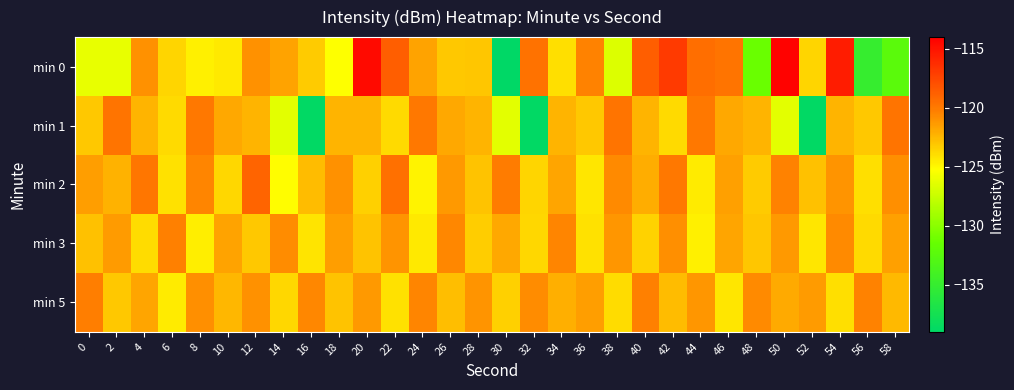

Reading left to right, list all the values displayed in this chart.

min 0: 0=-126.1	2=-126.2	4=-121.0	6=-123.6	8=-124.7	10=-124.4	12=-121.0	14=-121.6	16=-123.2	18=-125.3	20=-114.6	22=-118.7	24=-121.7	26=-123.1	28=-123.0	30=-139.1	32=-119.6	34=-124.0	36=-120.4	38=-126.6	40=-118.7	42=-116.9	44=-119.4	46=-119.7	48=-131.3	50=-114.1	52=-123.6	54=-115.5	56=-134.9	58=-132.3
min 1: 0=-123.1	2=-119.8	4=-122.4	6=-123.8	8=-119.9	10=-121.8	12=-122.4	14=-126.4	16=-138.8	18=-122.3	20=-122.4	22=-123.8	24=-119.9	26=-121.8	28=-122.4	30=-126.4	32=-138.8	34=-122.3	36=-123.1	38=-119.8	40=-122.4	42=-123.8	44=-119.9	46=-121.8	48=-122.4	50=-126.4	52=-138.8	54=-122.3	56=-123.1	58=-119.8
min 2: 0=-121.5	2=-122.3	4=-119.8	6=-124.1	8=-120.5	10=-123.7	12=-118.9	14=-125.2	16=-122.6	18=-121.0	20=-123.4	22=-119.5	24=-124.8	26=-121.3	28=-122.9	30=-120.1	32=-123.6	34=-121.8	36=-124.3	38=-120.7	40=-122.1	42=-119.9	44=-124.5	46=-121.6	48=-123.2	50=-120.4	52=-122.8	54=-121.1	56=-124.0	58=-120.9
min 3: 0=-122.8	2=-121.4	4=-123.9	6=-120.3	8=-124.6	10=-121.7	12=-123.1	14=-120.8	16=-124.2	18=-121.5	20=-122.9	22=-121.1	24=-124.4	26=-120.6	28=-123.3	30=-121.9	32=-123.7	34=-120.5	36=-124.1	38=-121.2	40=-123.5	42=-120.9	44=-124.7	46=-121.8	48=-123.0	50=-121.3	52=-124.3	54=-120.7	56=-123.8	58=-121.6
min 5: 0=-120.2	2=-123.1	4=-121.8	6=-124.5	8=-120.9	10=-122.4	12=-121.0	14=-123.7	16=-120.6	18=-122.9	20=-121.3	22=-124.1	24=-120.5	26=-122.7	28=-121.1	30=-123.4	32=-120.8	34=-122.2	36=-121.5	38=-123.9	40=-120.3	42=-122.6	44=-121.2	46=-124.3	48=-120.7	50=-122.0	52=-121.4	54=-124.0	56=-120.4	58=-122.5